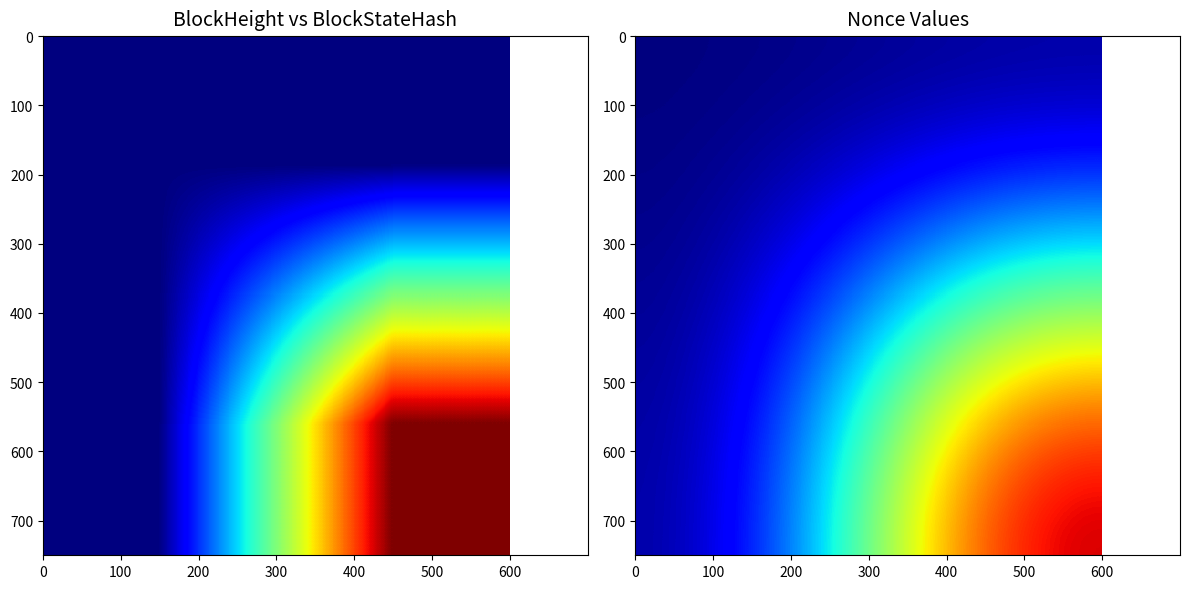

At how many categories does at least one series exceed 45374?

1